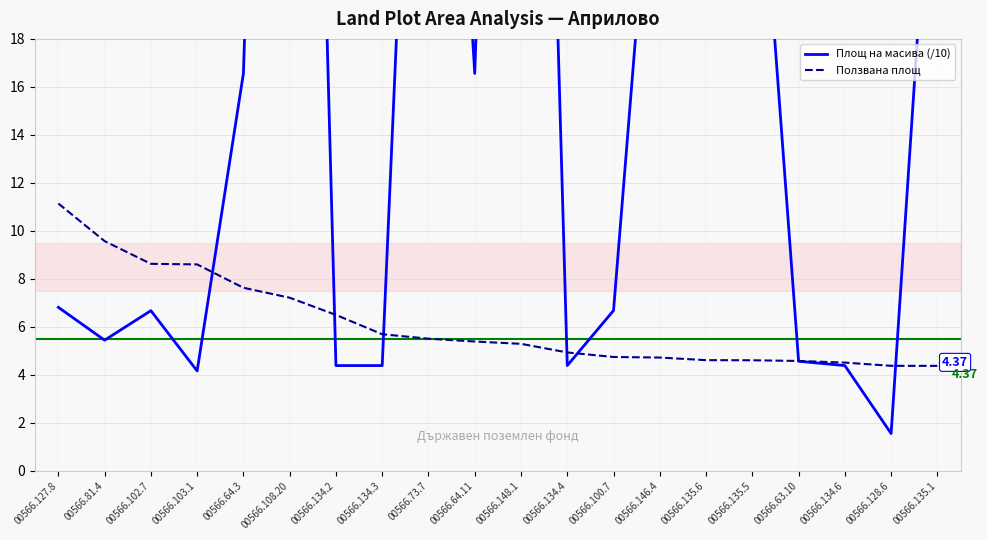

Reading left to right, list all the values displayed in this chart.

Площ на масива (/10): 00566.127.8=6.8	00566.81.4=5.4	00566.102.7=6.7	00566.103.1=4.2	00566.64.3=16.6	00566.108.20=76.0	00566.134.2=4.4	00566.134.3=4.4	00566.73.7=48.8	00566.64.11=16.6	00566.148.1=72.4	00566.134.4=4.4	00566.100.7=6.7	00566.146.4=30.6	00566.135.6=30.6	00566.135.5=30.6	00566.63.10=4.6	00566.134.6=4.4	00566.128.6=1.5	00566.135.1=30.6
Ползвана площ: 00566.127.8=11.1	00566.81.4=9.6	00566.102.7=8.6	00566.103.1=8.6	00566.64.3=7.6	00566.108.20=7.2	00566.134.2=6.5	00566.134.3=5.7	00566.73.7=5.5	00566.64.11=5.4	00566.148.1=5.3	00566.134.4=4.9	00566.100.7=4.7	00566.146.4=4.7	00566.135.6=4.6	00566.135.5=4.6	00566.63.10=4.6	00566.134.6=4.5	00566.128.6=4.4	00566.135.1=4.4